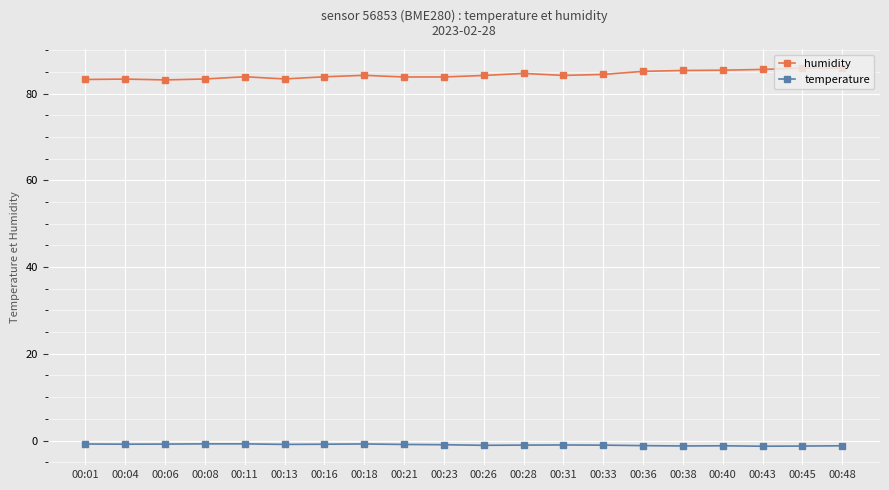

What is the sum of the temperature values at 00:33 and 00:21?

-2.0